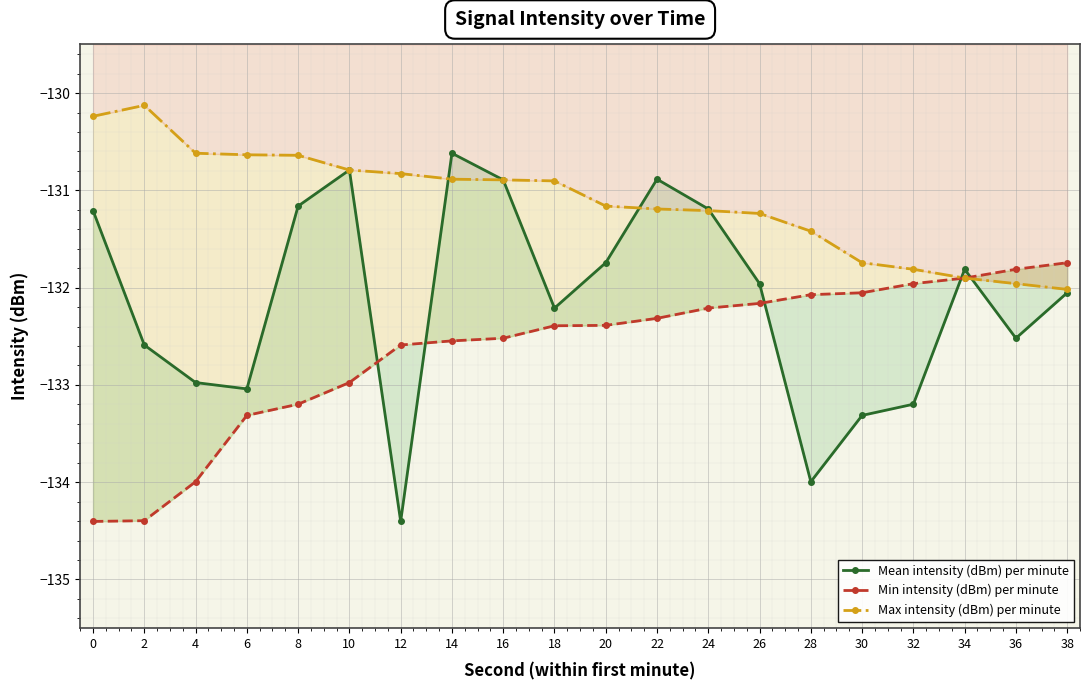

Which series ends up on top after the final intersection of Min intensity (dBm) per minute and Mean intensity (dBm) per minute?

Min intensity (dBm) per minute